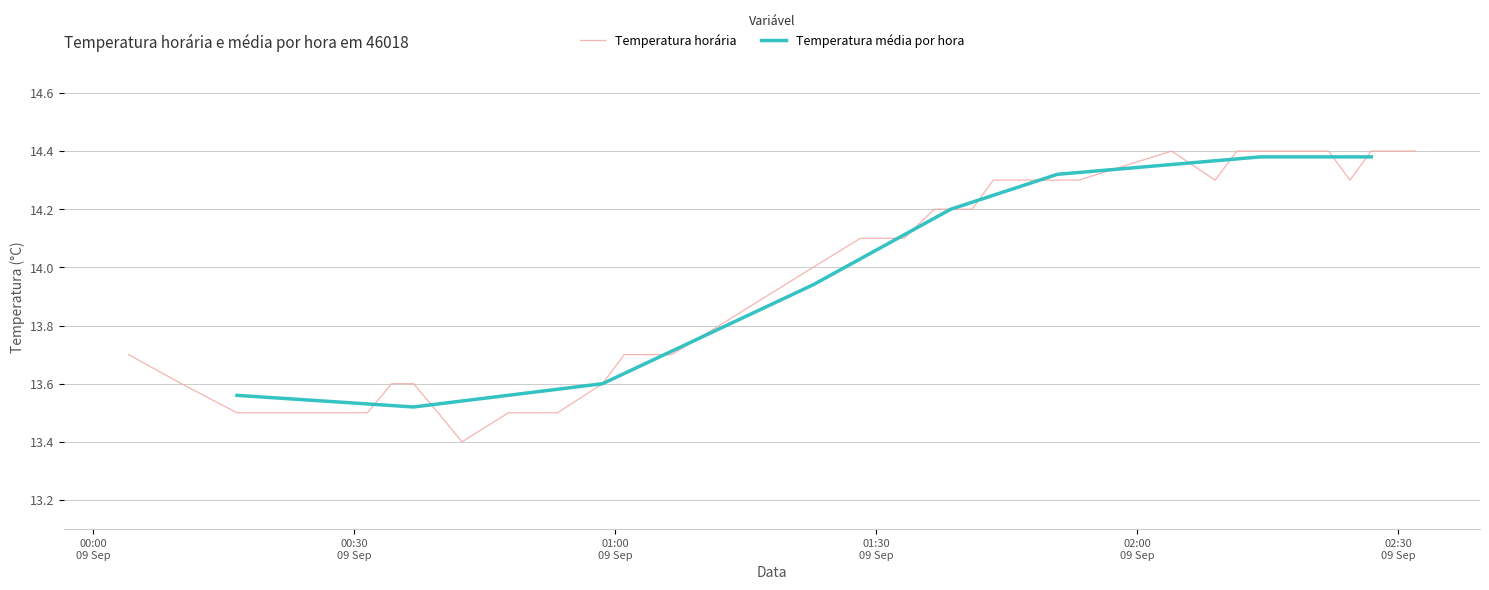

What is the value of the 36th point from the left?

14.4